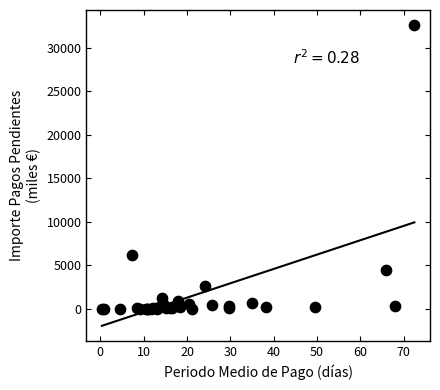

What Y value in the scatter plot is closest to 16306?

6209.6